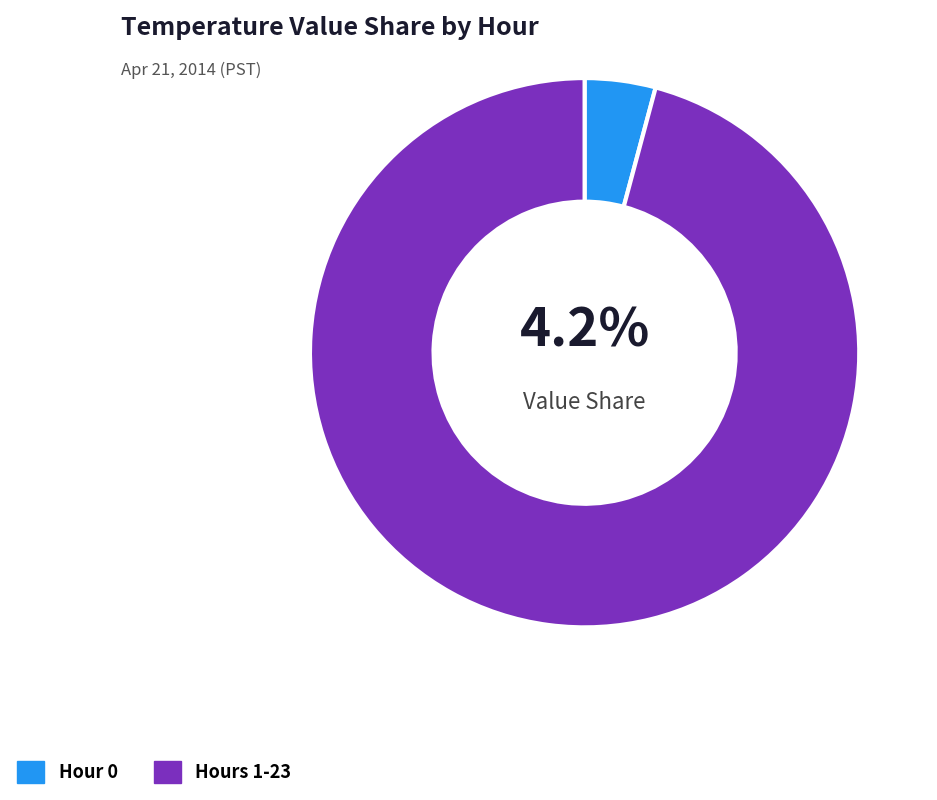

How many slices are in this pie chart?

2